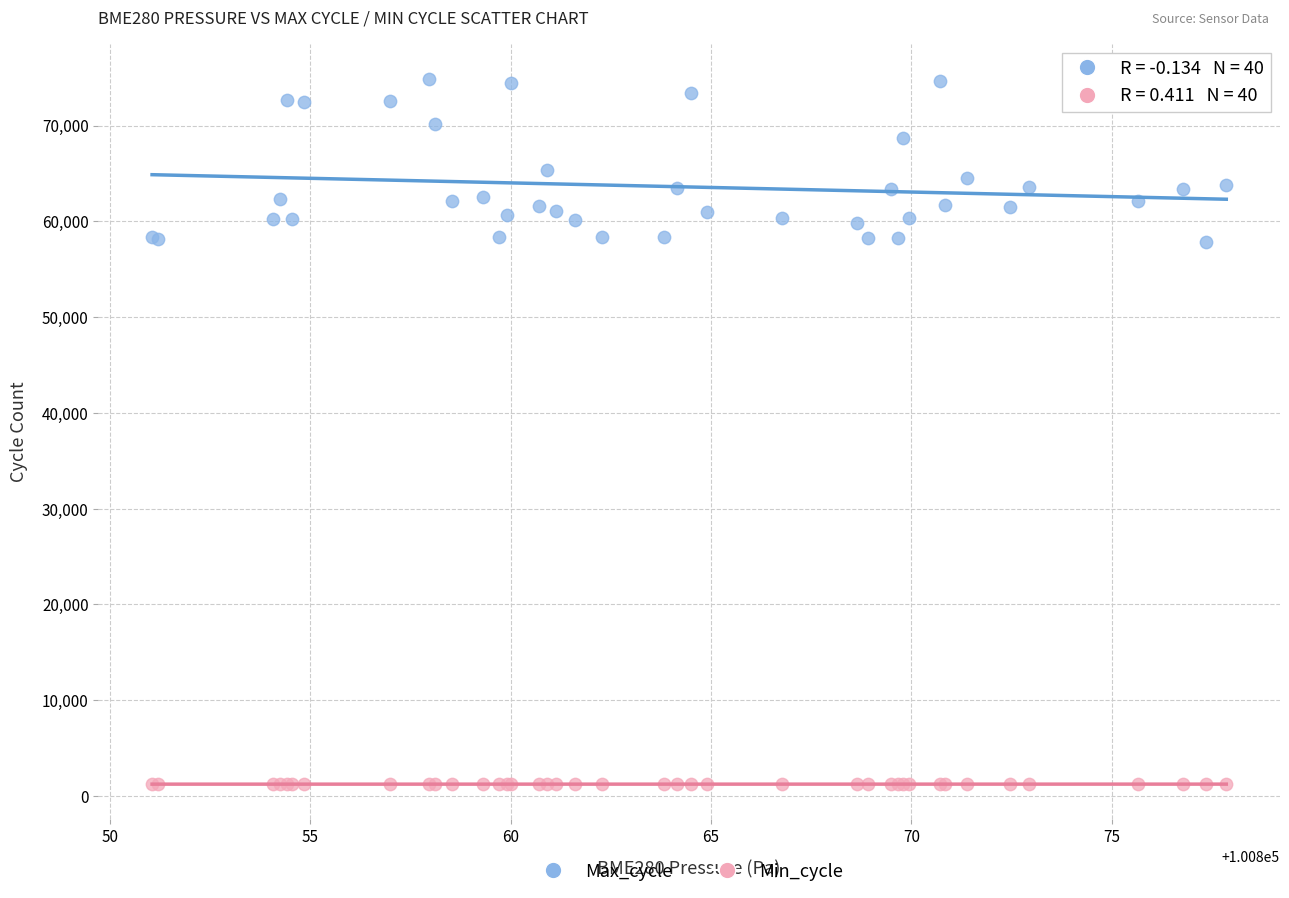

Which series has the widest spread of Y values?

Max_cycle